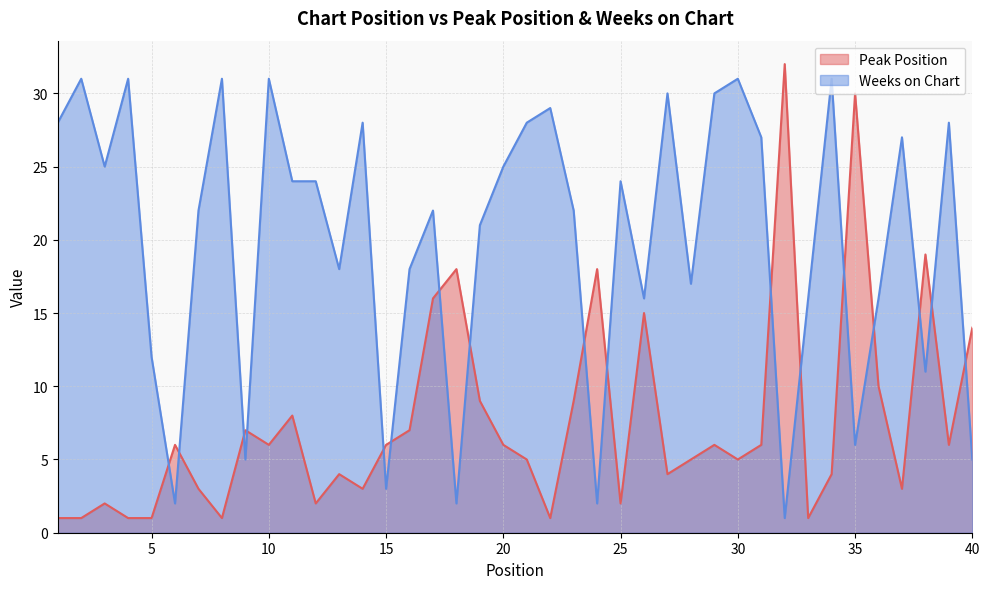

How many values in the Peak Position series exceed 6?

14